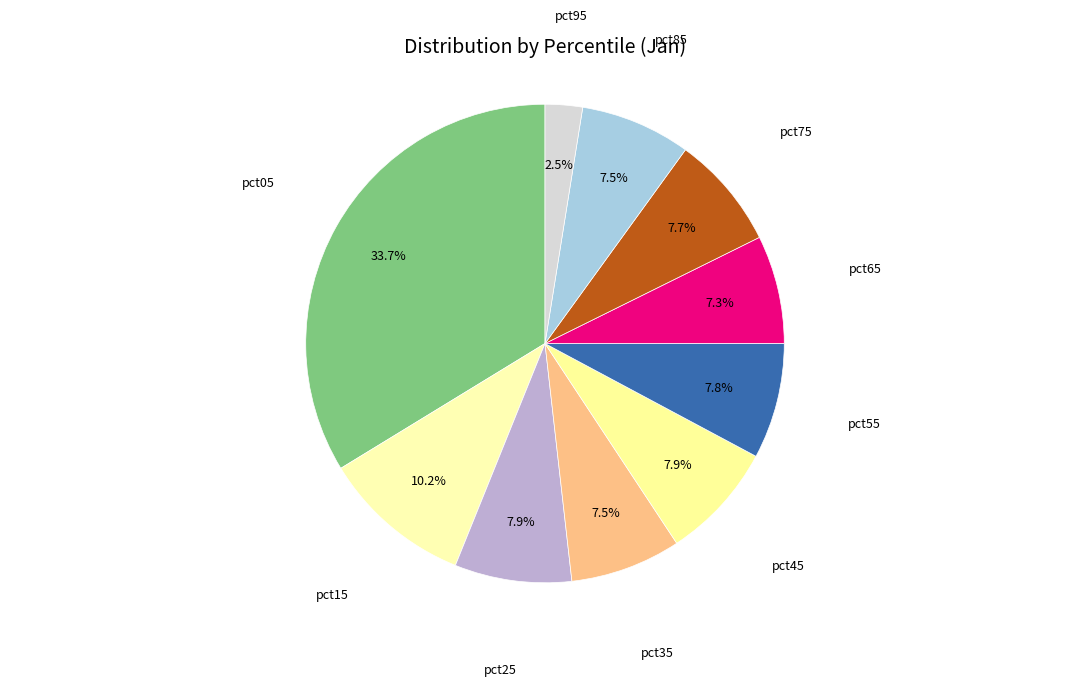

How many slices are in this pie chart?

10